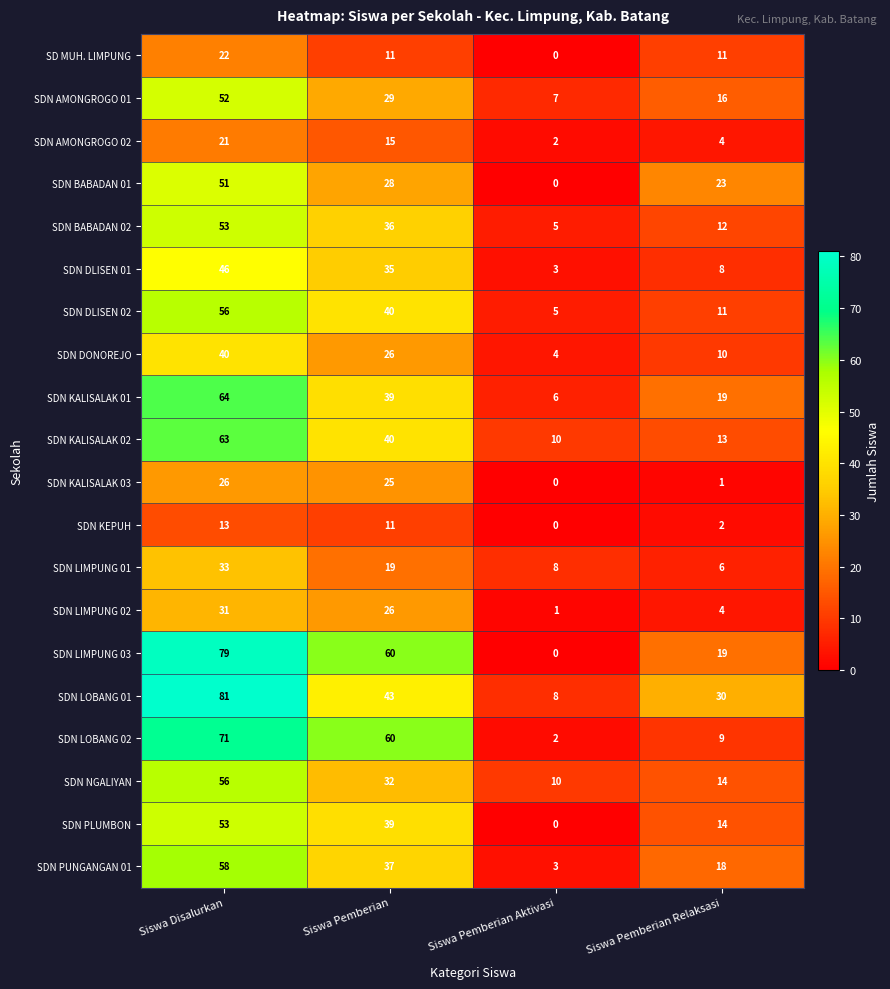

How many series are shown in this chart?

20